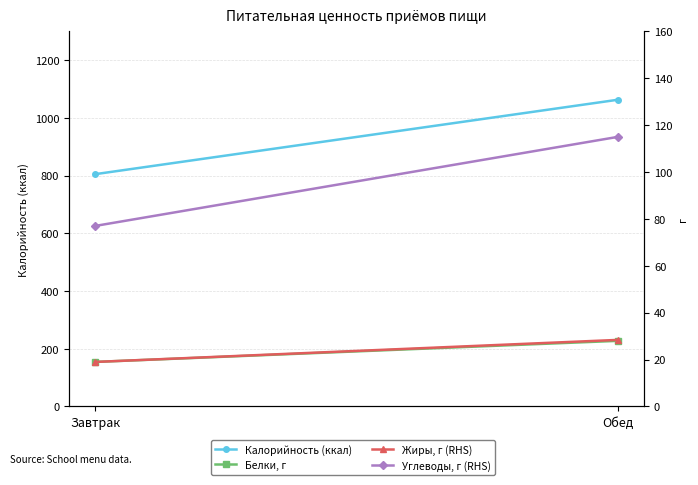

What is the smallest value displayed?

19.0